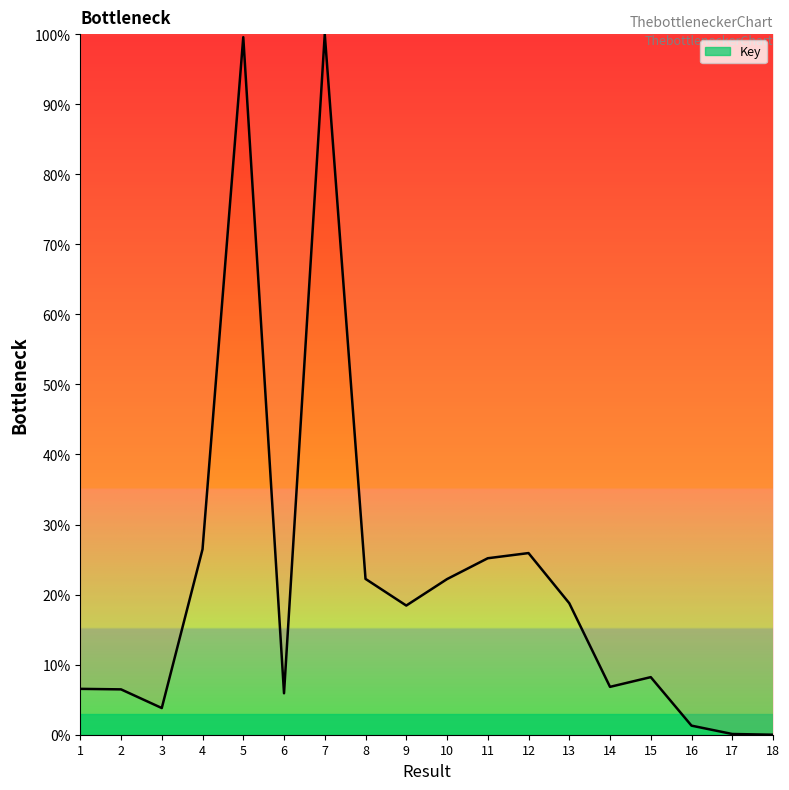

What is the greatest value displayed?

100.0